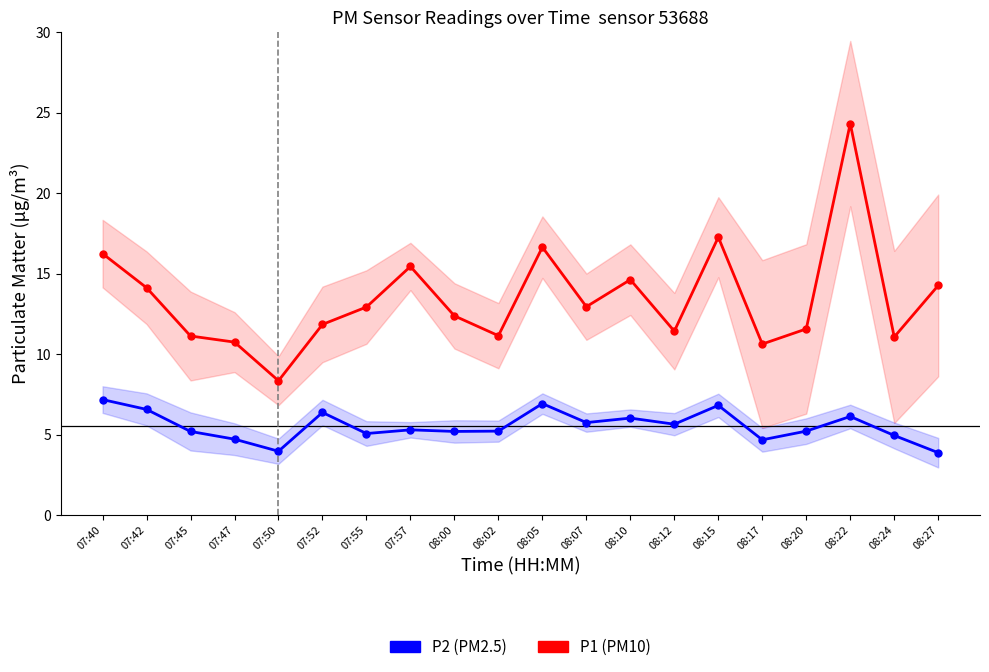

True or false: P2 has more than 1 points higher than both neighbors.

True